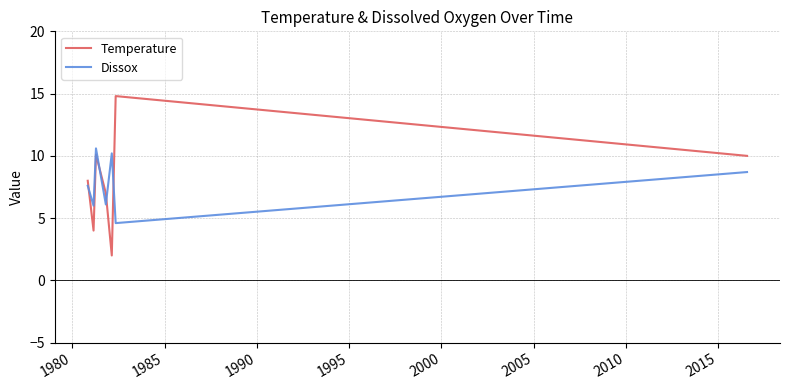

What is the difference between the maximum and second lowest values in the Dissox series?

4.6